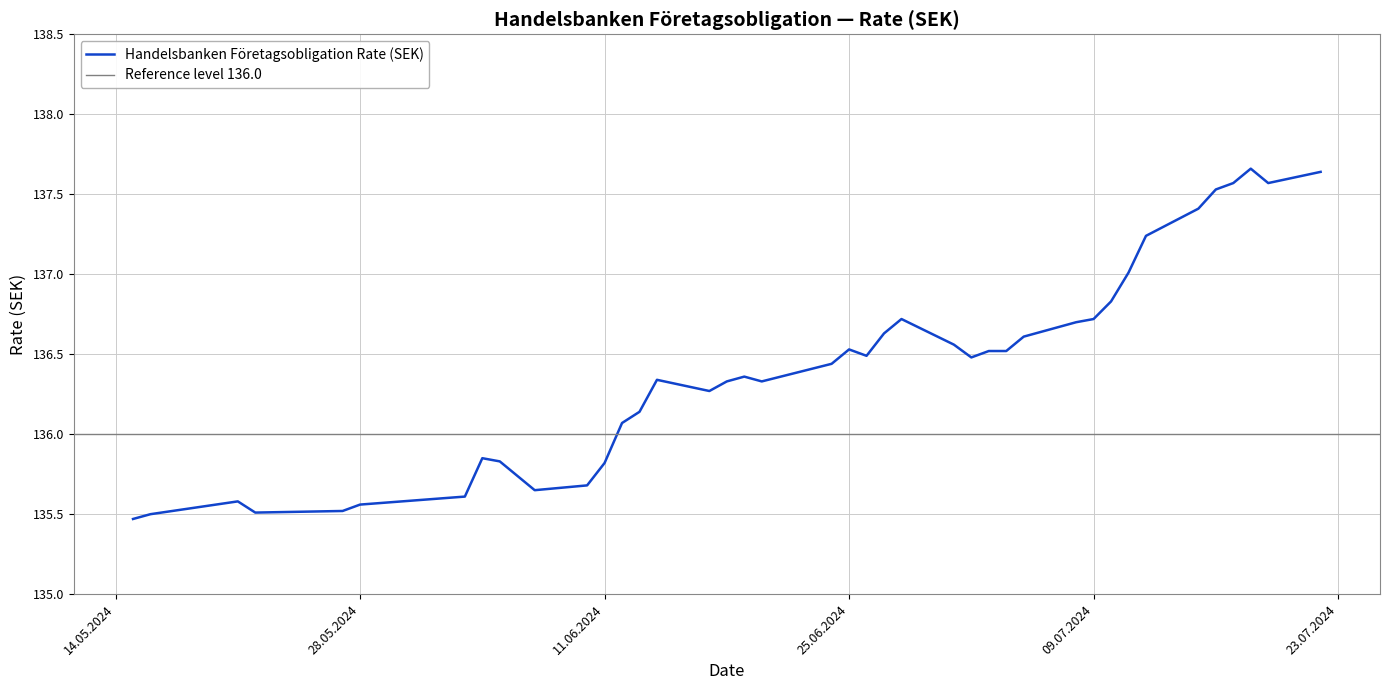

Approximately how many times larger is the value at 17.06.2024 compared to 05.07.2024?

1.0